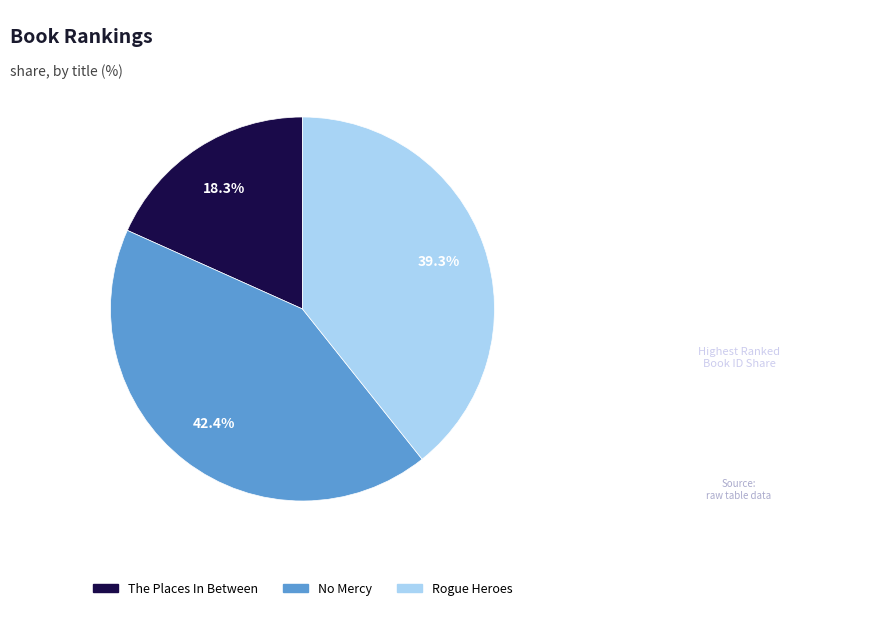

To the nearest percent, what is the difference between the No Mercy and Rogue Heroes slice percentages?

3%